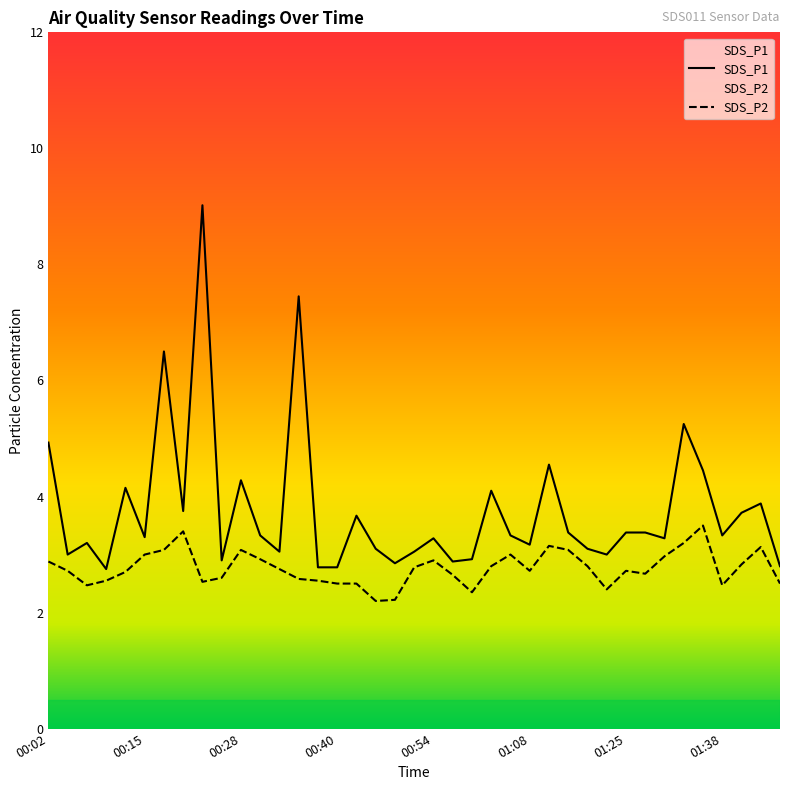

What is the difference between the maximum and minimum values in the SDS_P2 series?

1.3